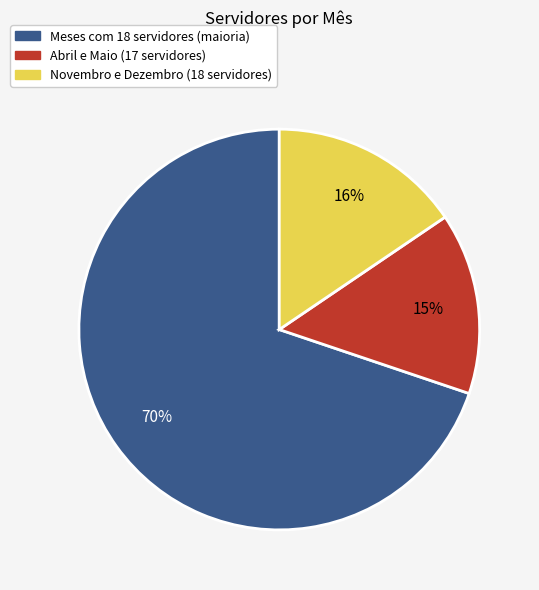

To the nearest percent, what is the average slice percentage?

33%